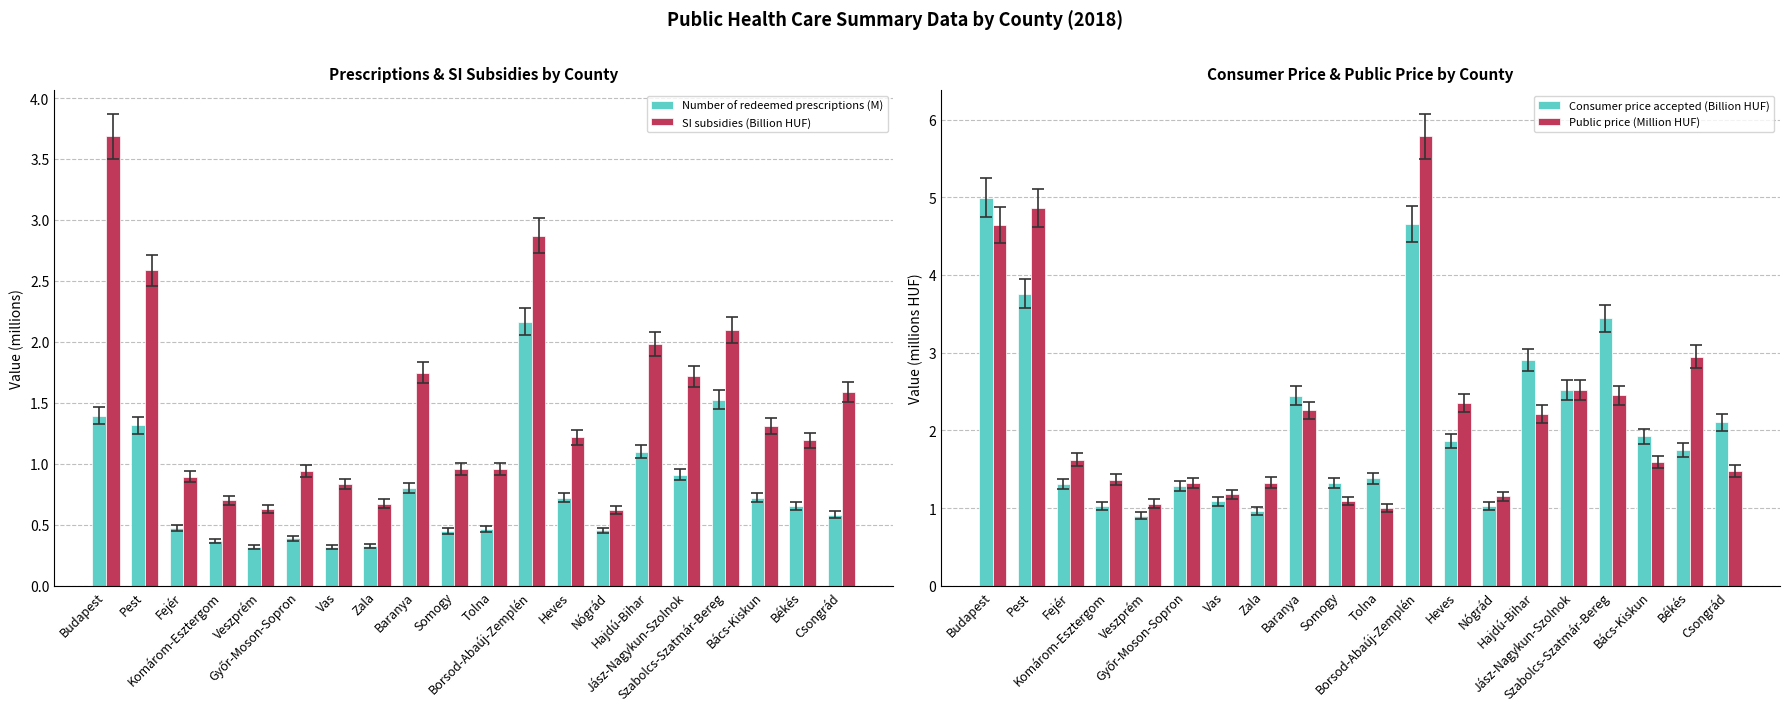

What is the minimum value shown in the chart?

0.3